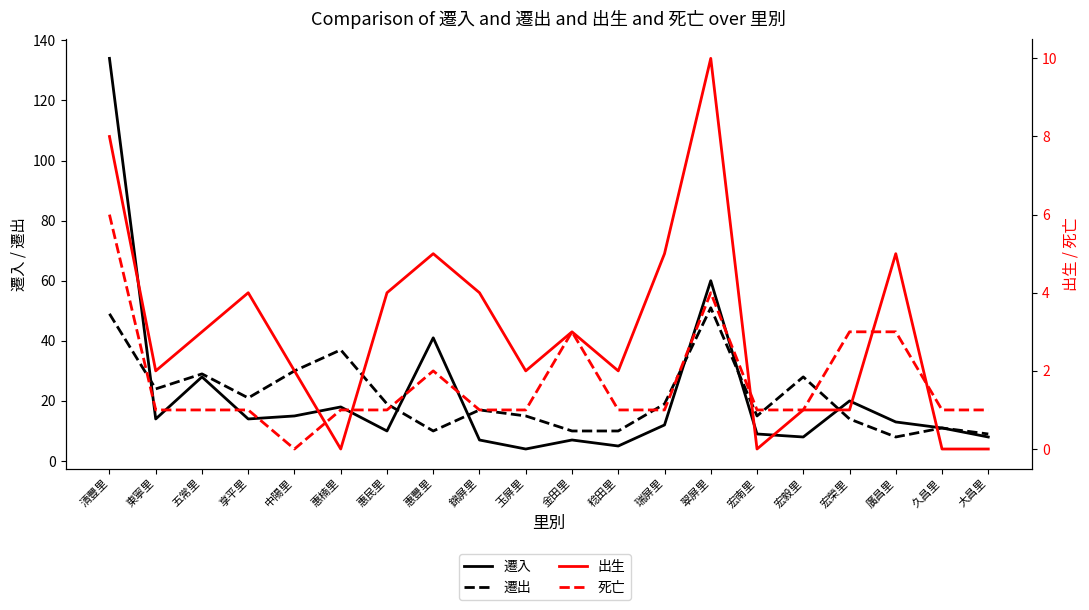

Does the chart have visible grid lines?

No